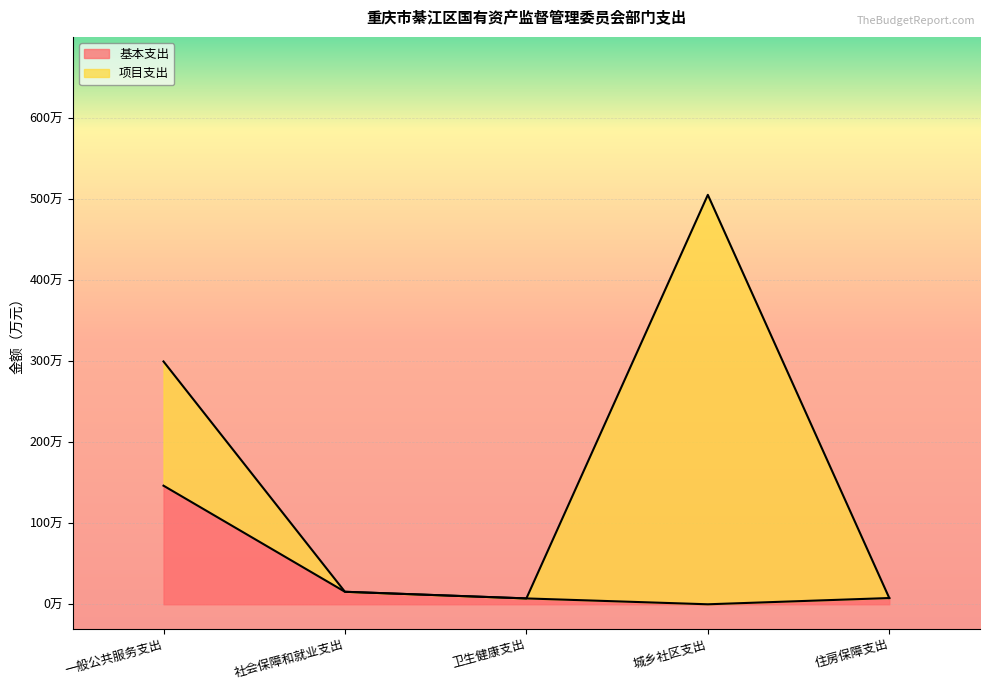

Where is the data nearest to the value 73?

社会保障和就业支出